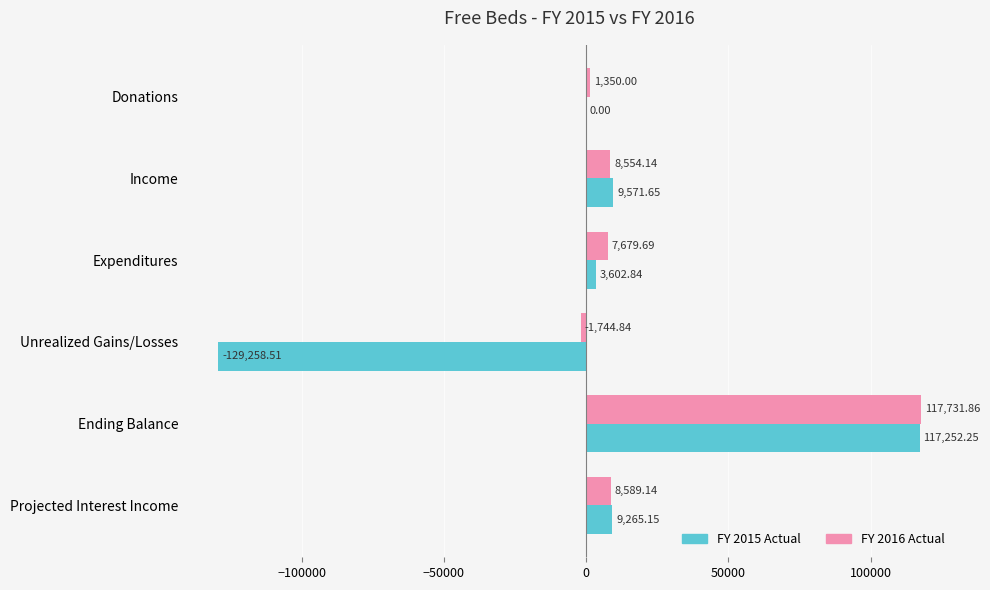

Between Donations and Unrealized Gains/Losses, which series saw the biggest shift?

FY 2015 Actual